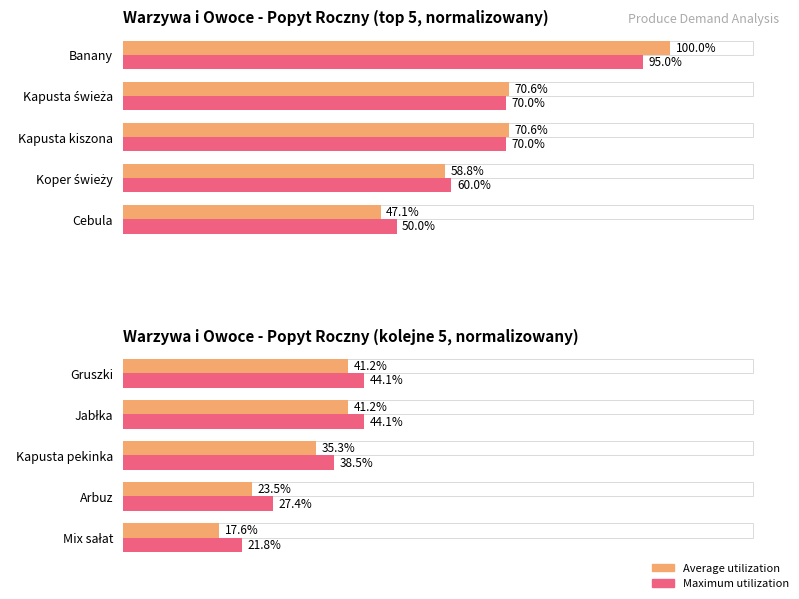

How many bars are there in each group?

2